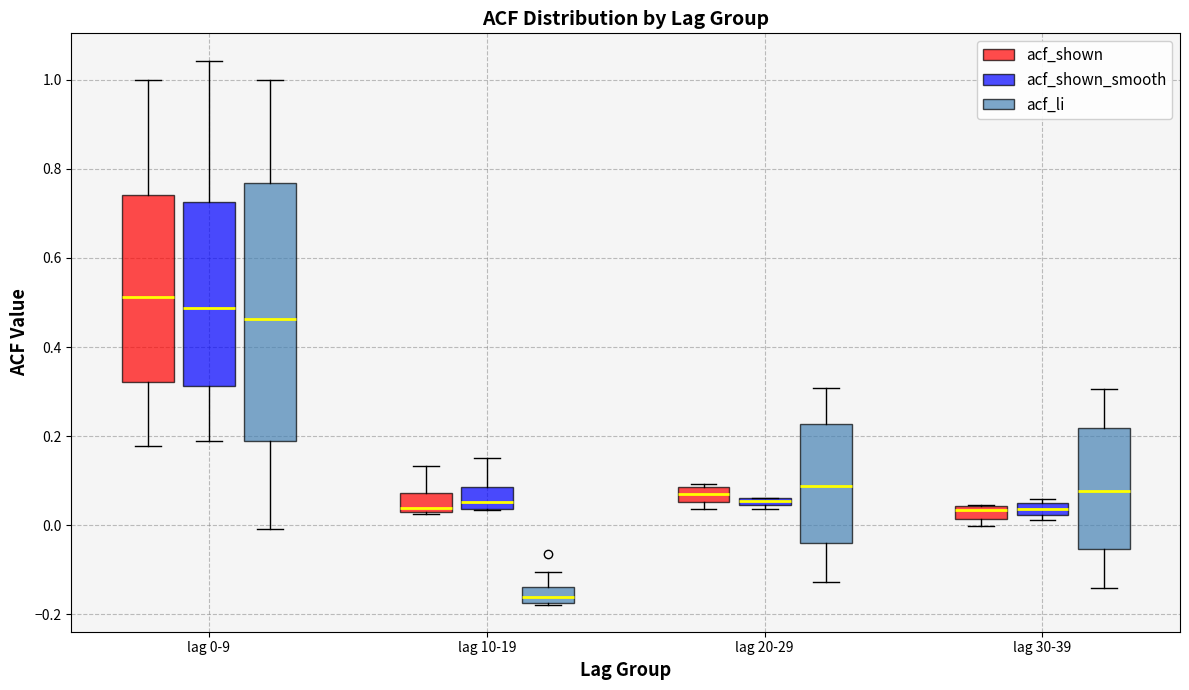

Comparing the boxes themselves (not the whiskers), which one is the tallest?

lag 0-9 (acf_li)